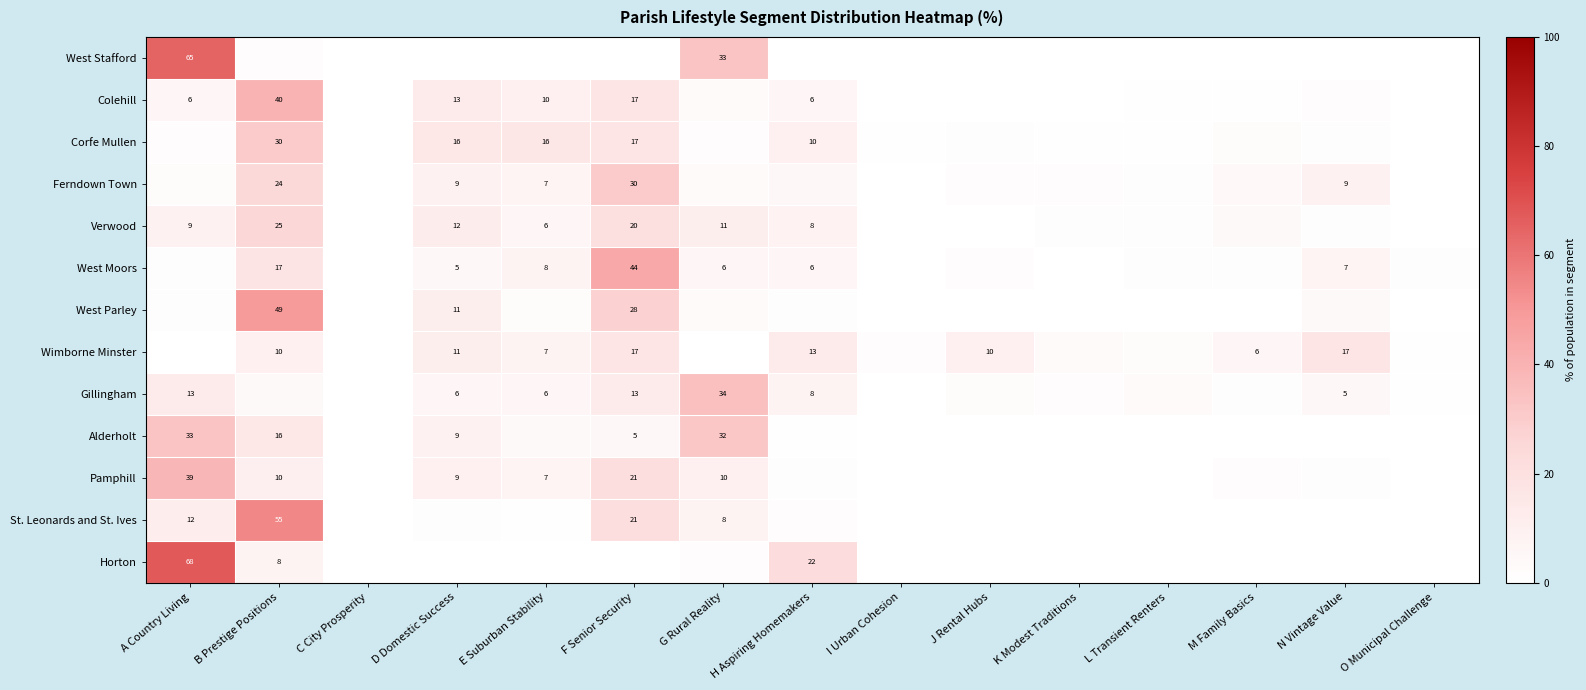

How many positive values does the Pamphill series have?

9